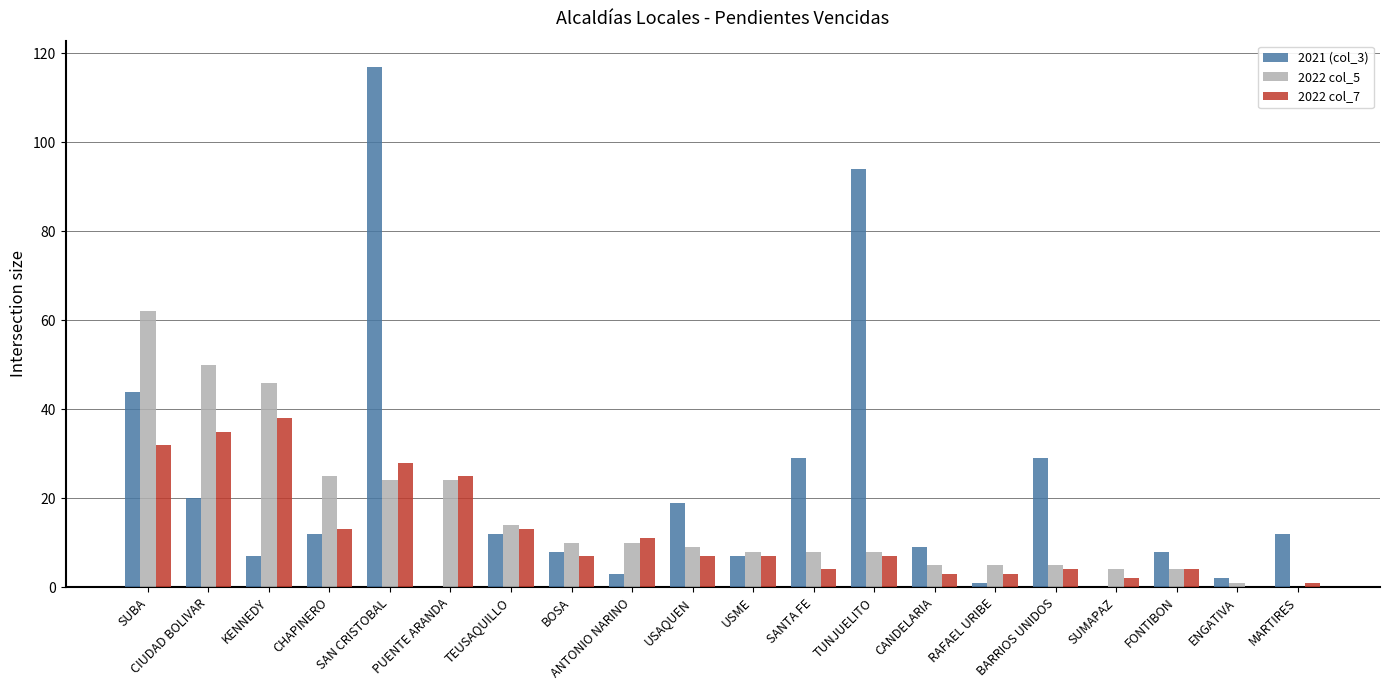

Between SAN CRISTOBAL and CANDELARIA, which series saw the biggest shift?

2021 (col_3)